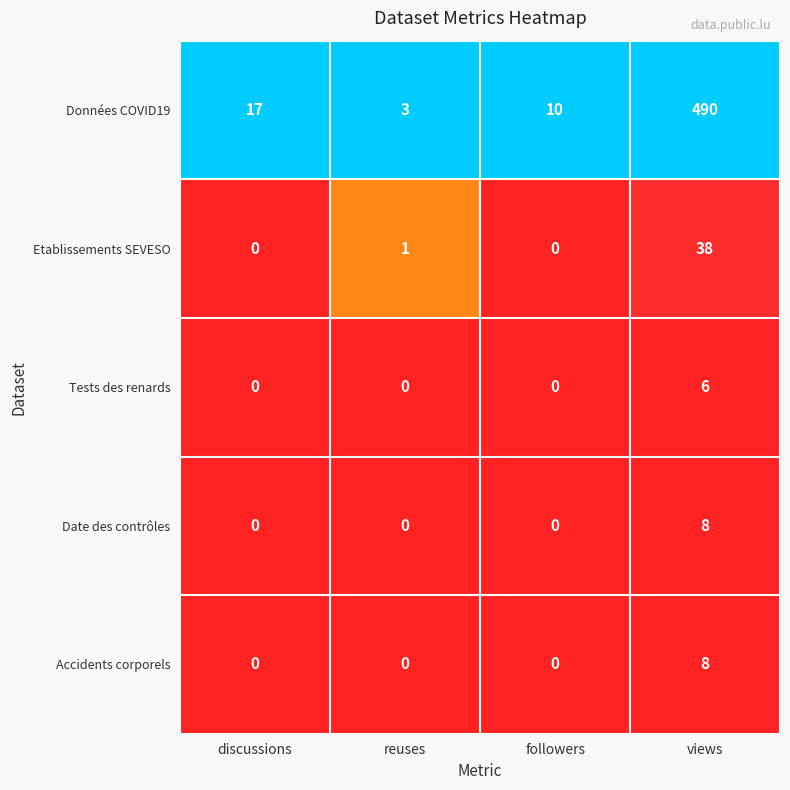

What is the difference between the second highest and second lowest values in the Données COVID19 series?

7